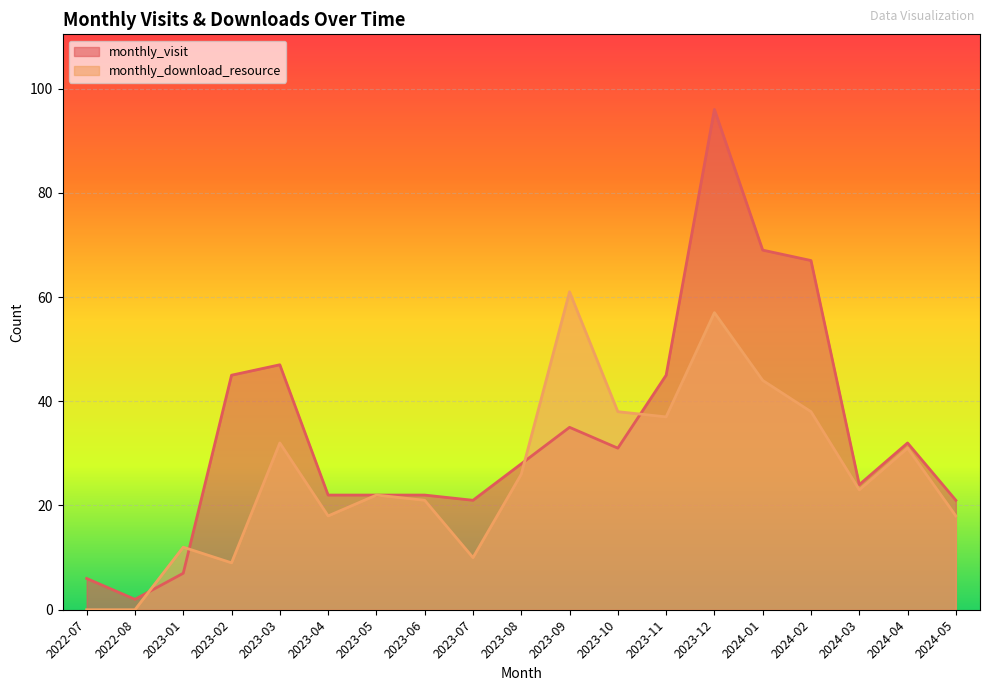

Reading left to right, list all the values displayed in this chart.

monthly_visit: 6	2	7	45	47	22	22	22	21	28	35	31	45	96	69	67	24	32	21
monthly_download_resource: 0	0	12	9	32	18	22	21	10	26	61	38	37	57	44	38	23	31	18